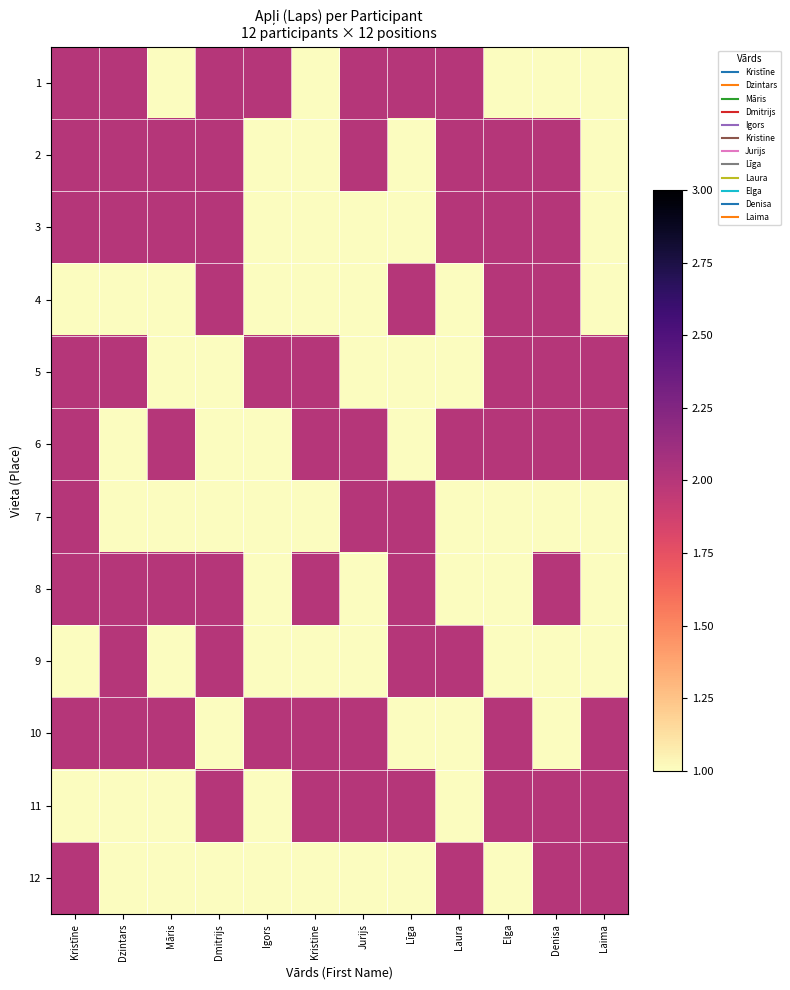

What is the minimum value shown in the chart?

1